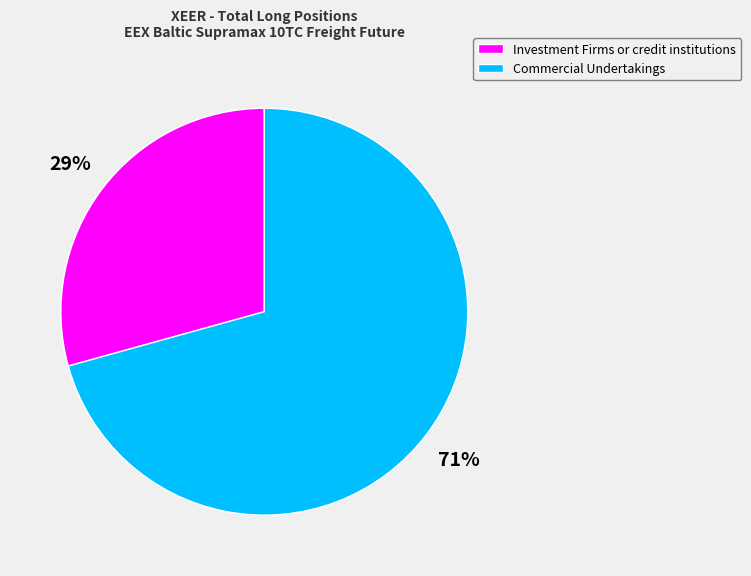

Count the number of slices in the pie.

2